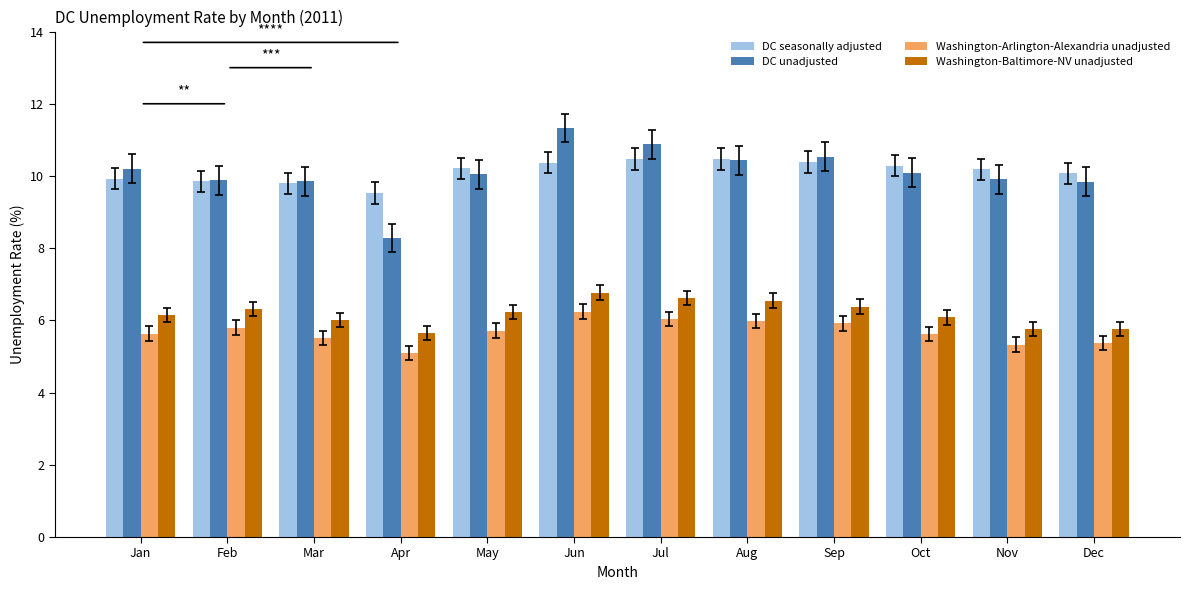

What are all the series names shown in the legend?

DC seasonally adjusted, DC unadjusted, Washington-Arlington-Alexandria unadjusted, Washington-Baltimore-NV unadjusted